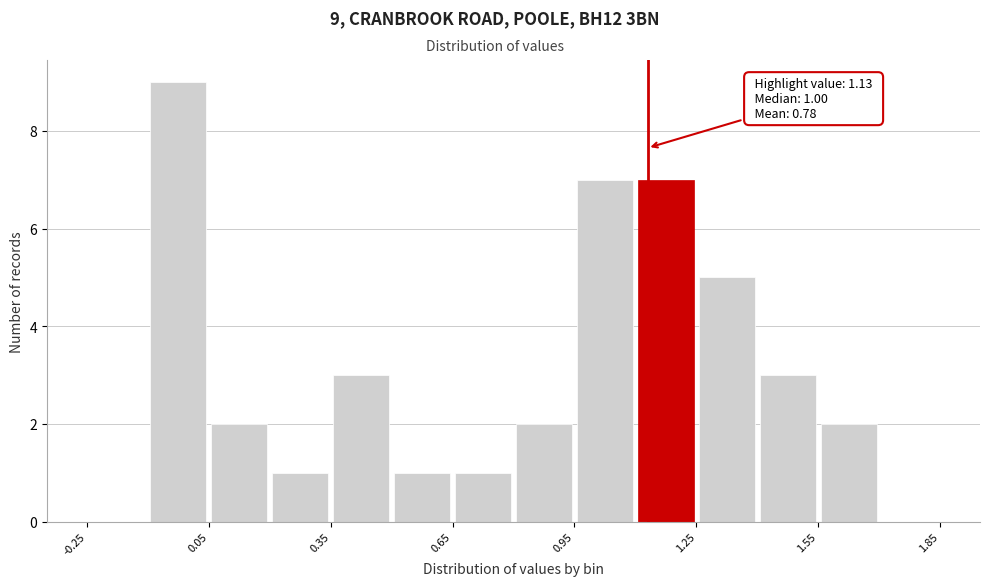

Read against the x-axis, roughly where is the centre of the tallest bar?

0.00